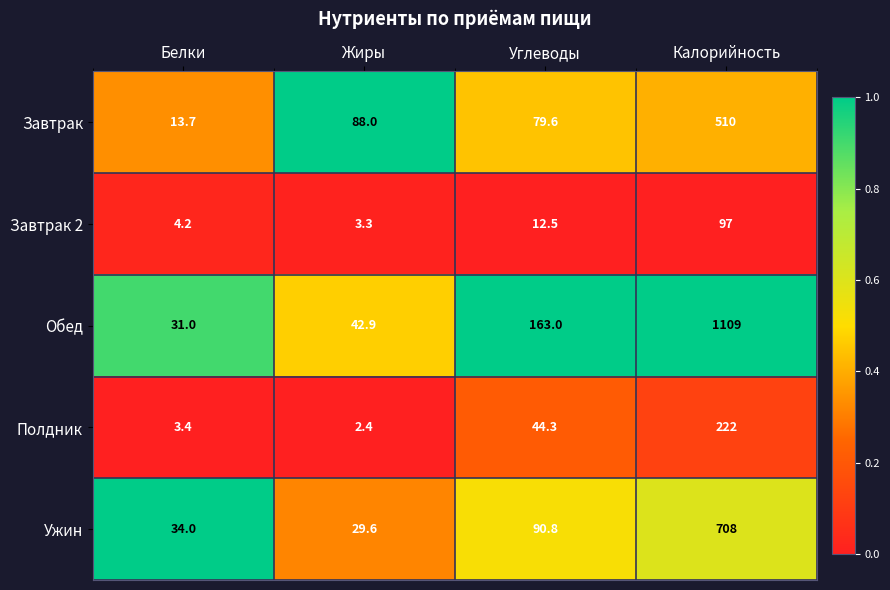

List the series in order of their peak value, lowest first.

Завтрак 2, Полдник, Завтрак, Ужин, Обед